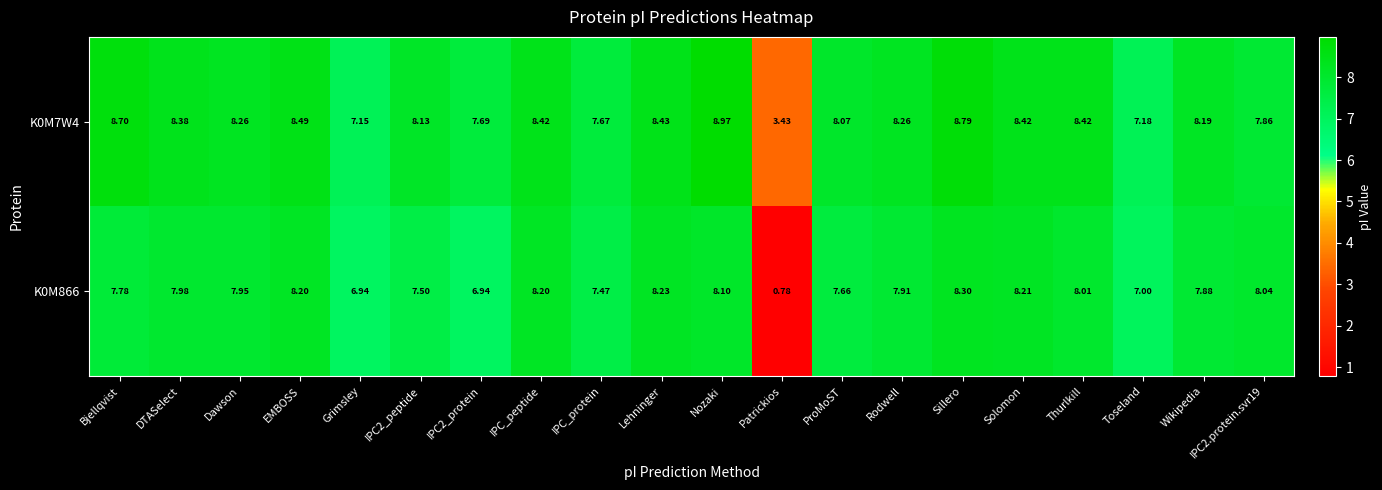

Between Grimsley and IPC_peptide, which series saw the biggest shift?

K0M7W4